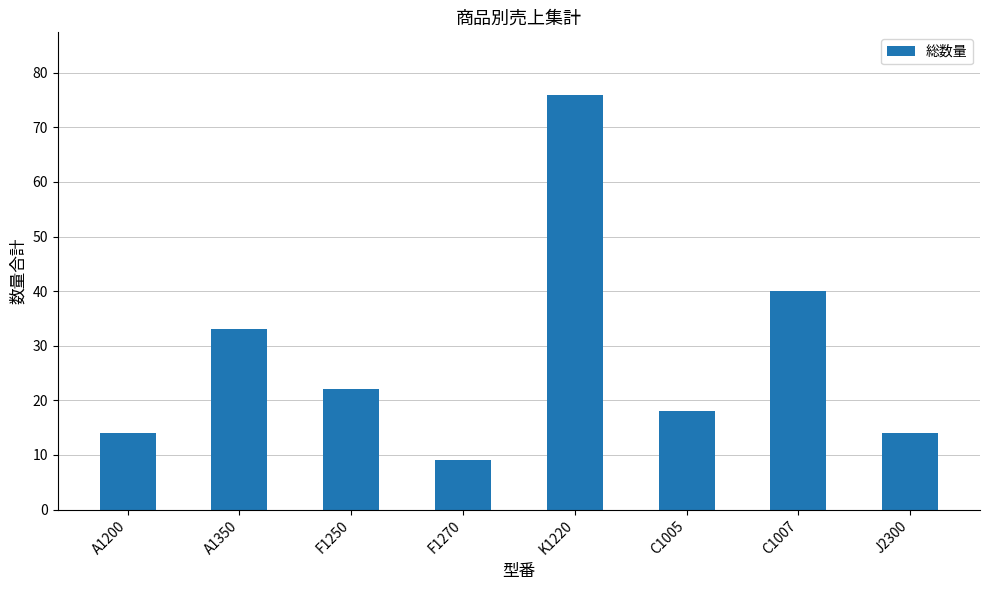

What is the label of the 7th bar from the left?

C1007